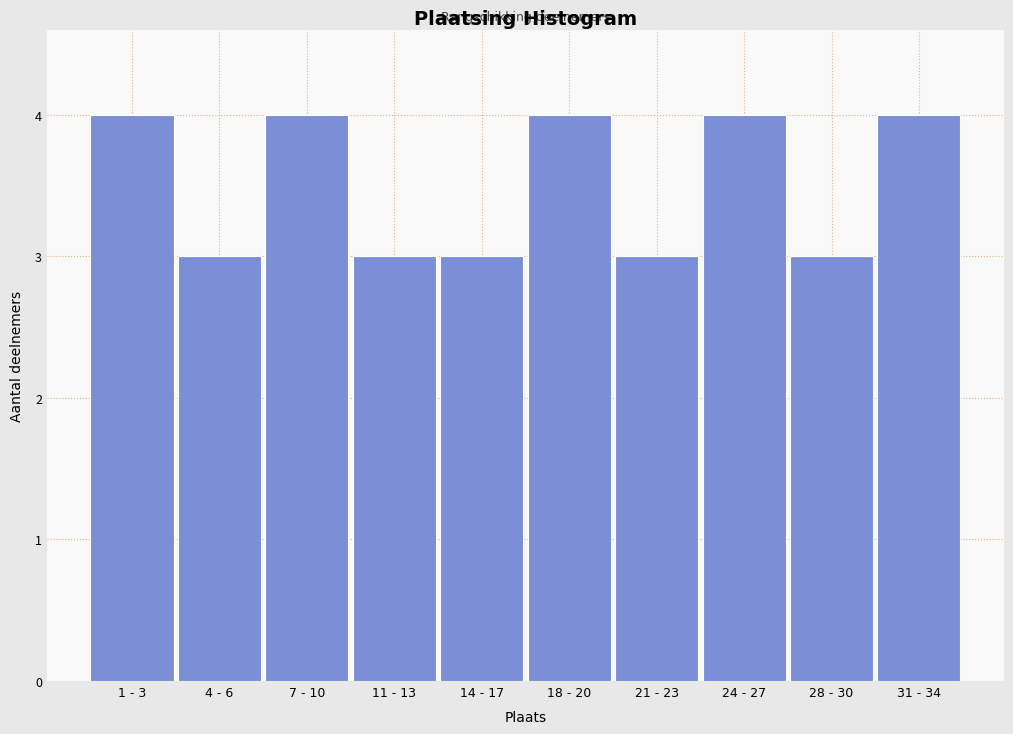

Reading left to right, list all the values displayed in this chart.

1 - 3=4	4 - 6=3	7 - 10=4	11 - 13=3	14 - 17=3	18 - 20=4	21 - 23=3	24 - 27=4	28 - 30=3	31 - 34=4